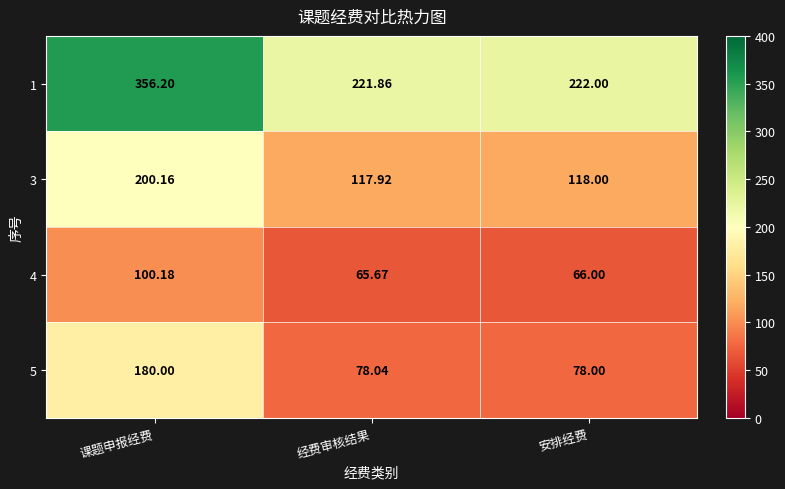

Rank the categories by 5 value from lowest to highest.

安排经费, 经费审核结果, 课题申报经费